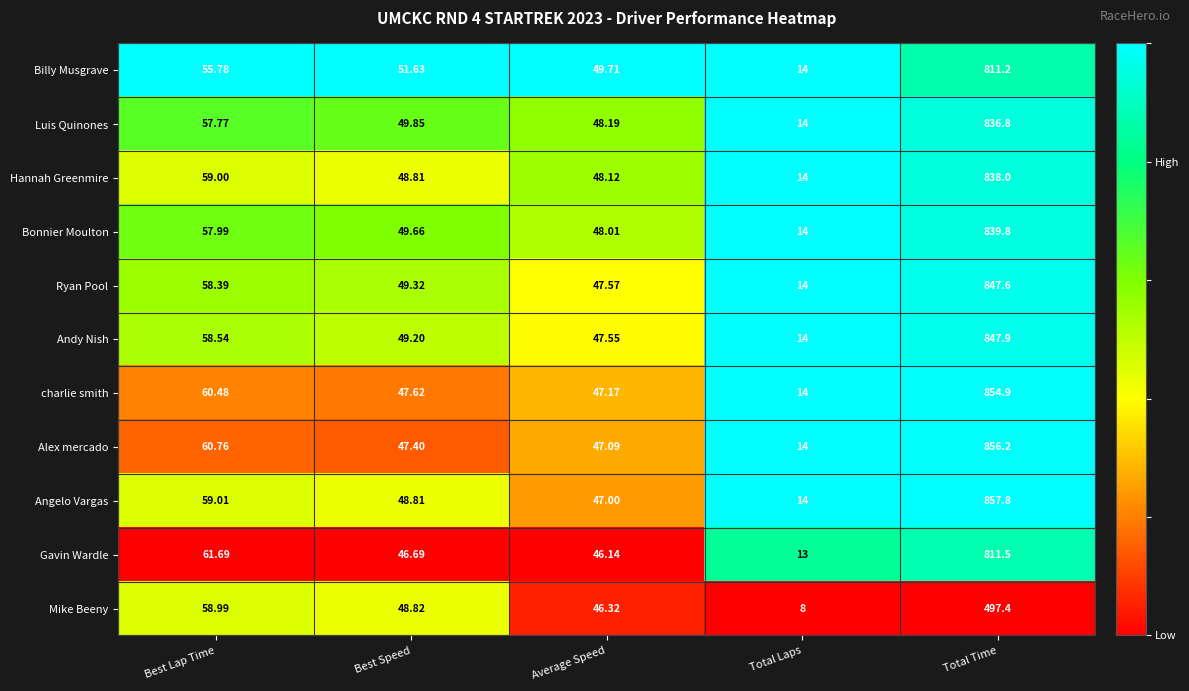

What is the greatest value displayed?

857.8